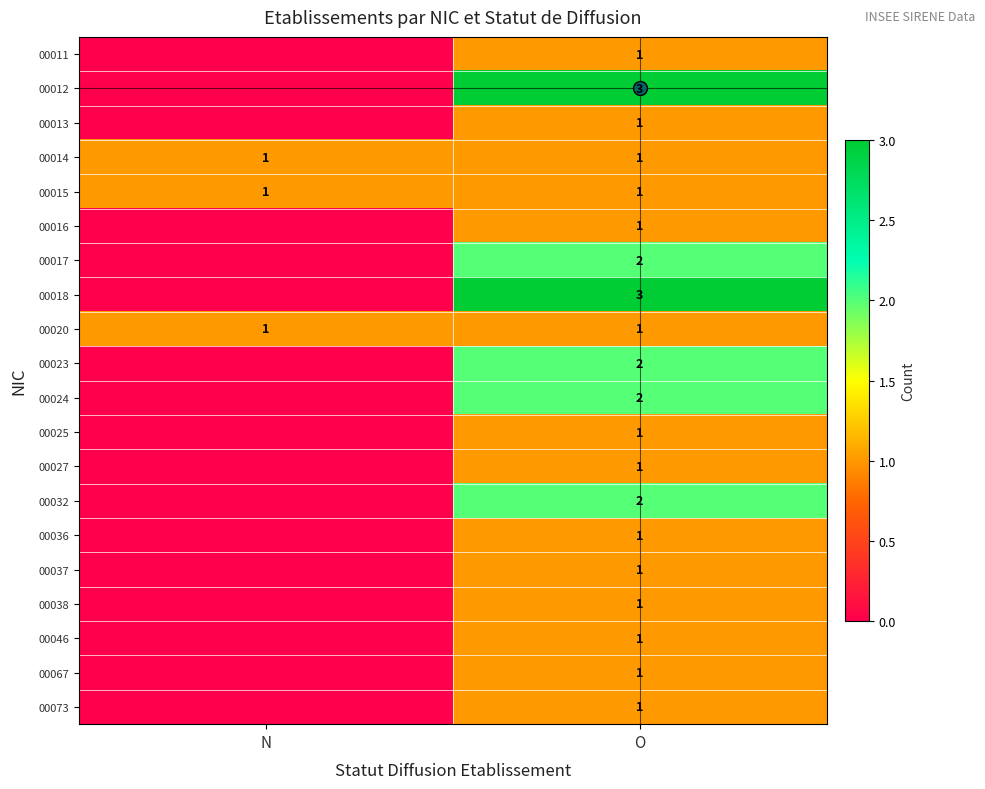

What is the difference between the maximum and minimum values in the 00032 series?

2